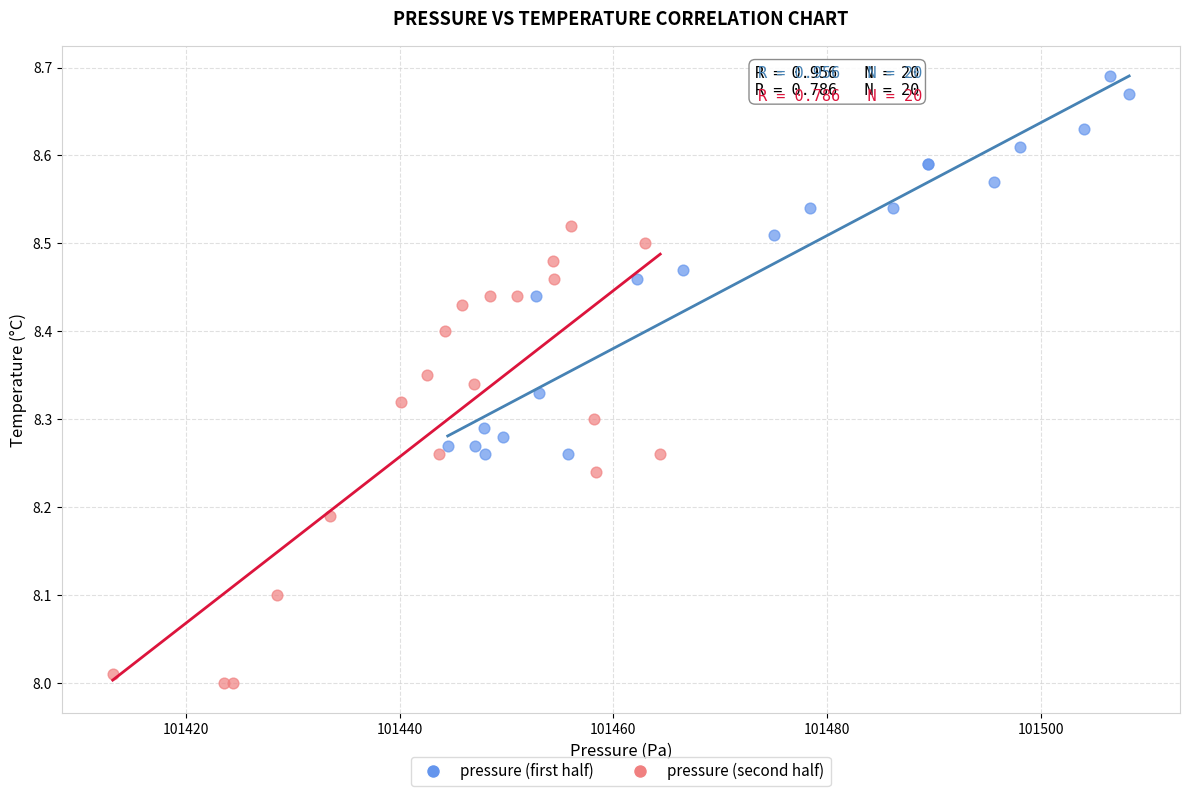

Which series reaches the minimum Y coordinate?

pressure (second half)